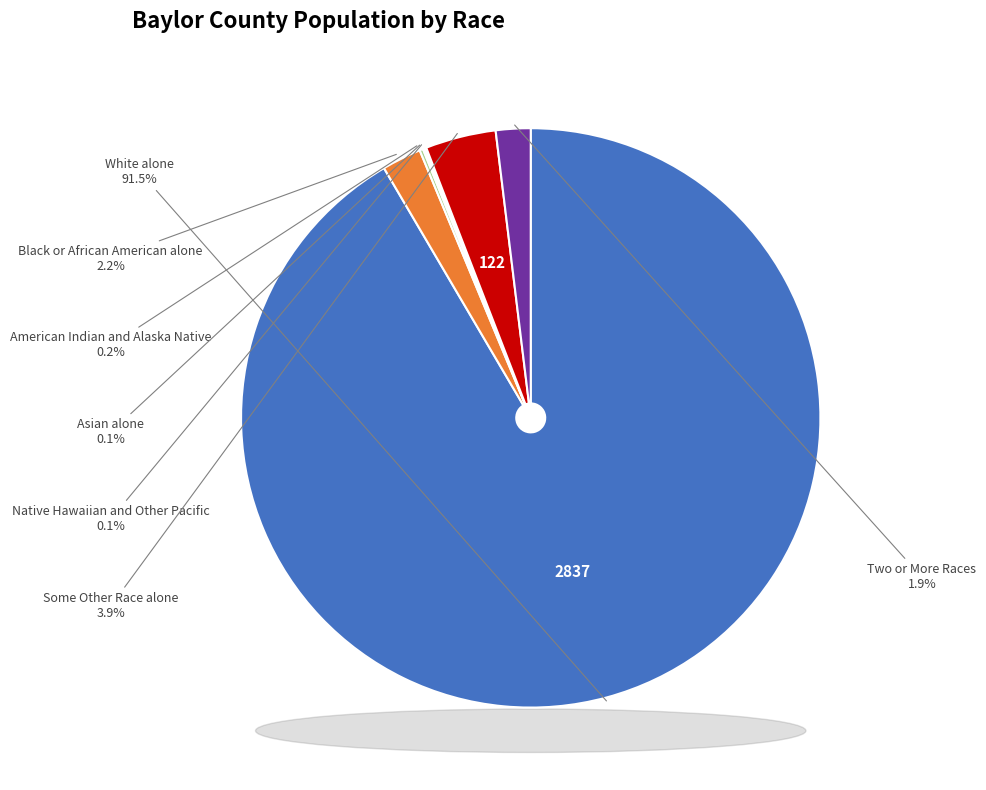

Is there any slice that represents more than half of the pie?

Yes